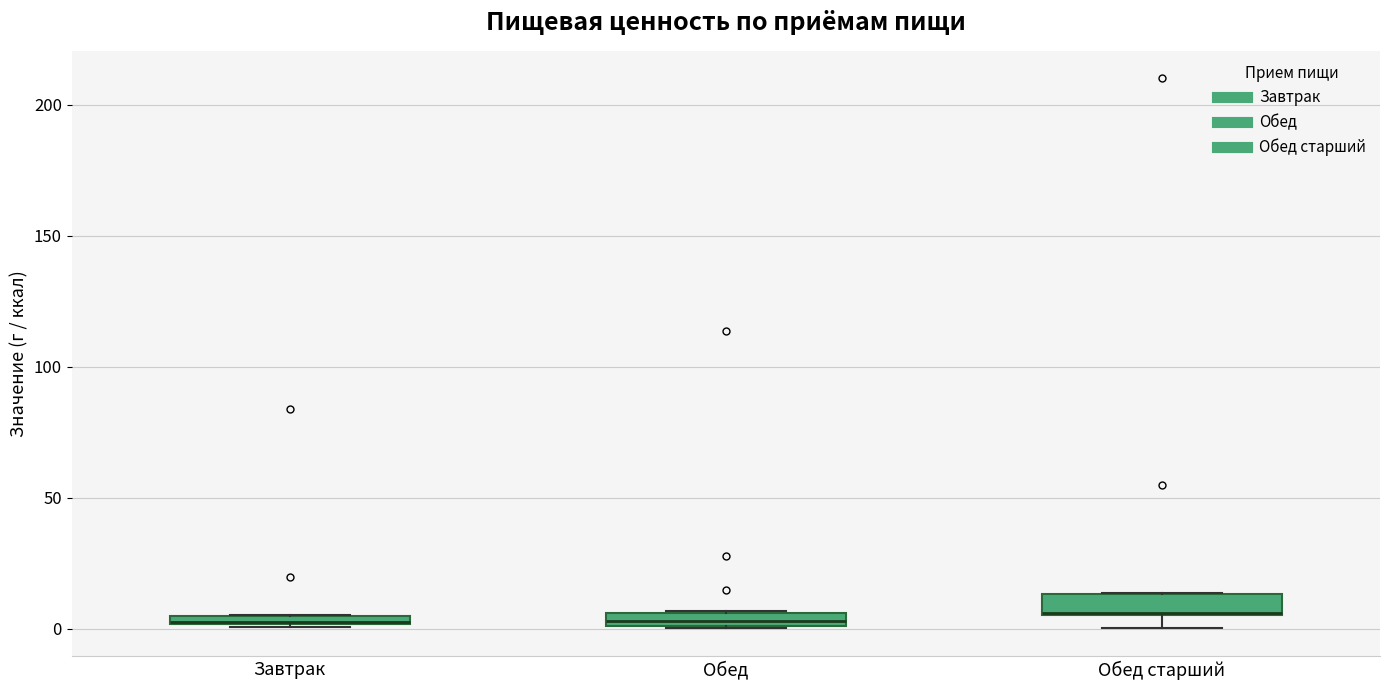

Where is the upper edge of the box for Завтрак on the y-axis? The values are not printed on the chart, so give them approximately, as read against the axis.

5